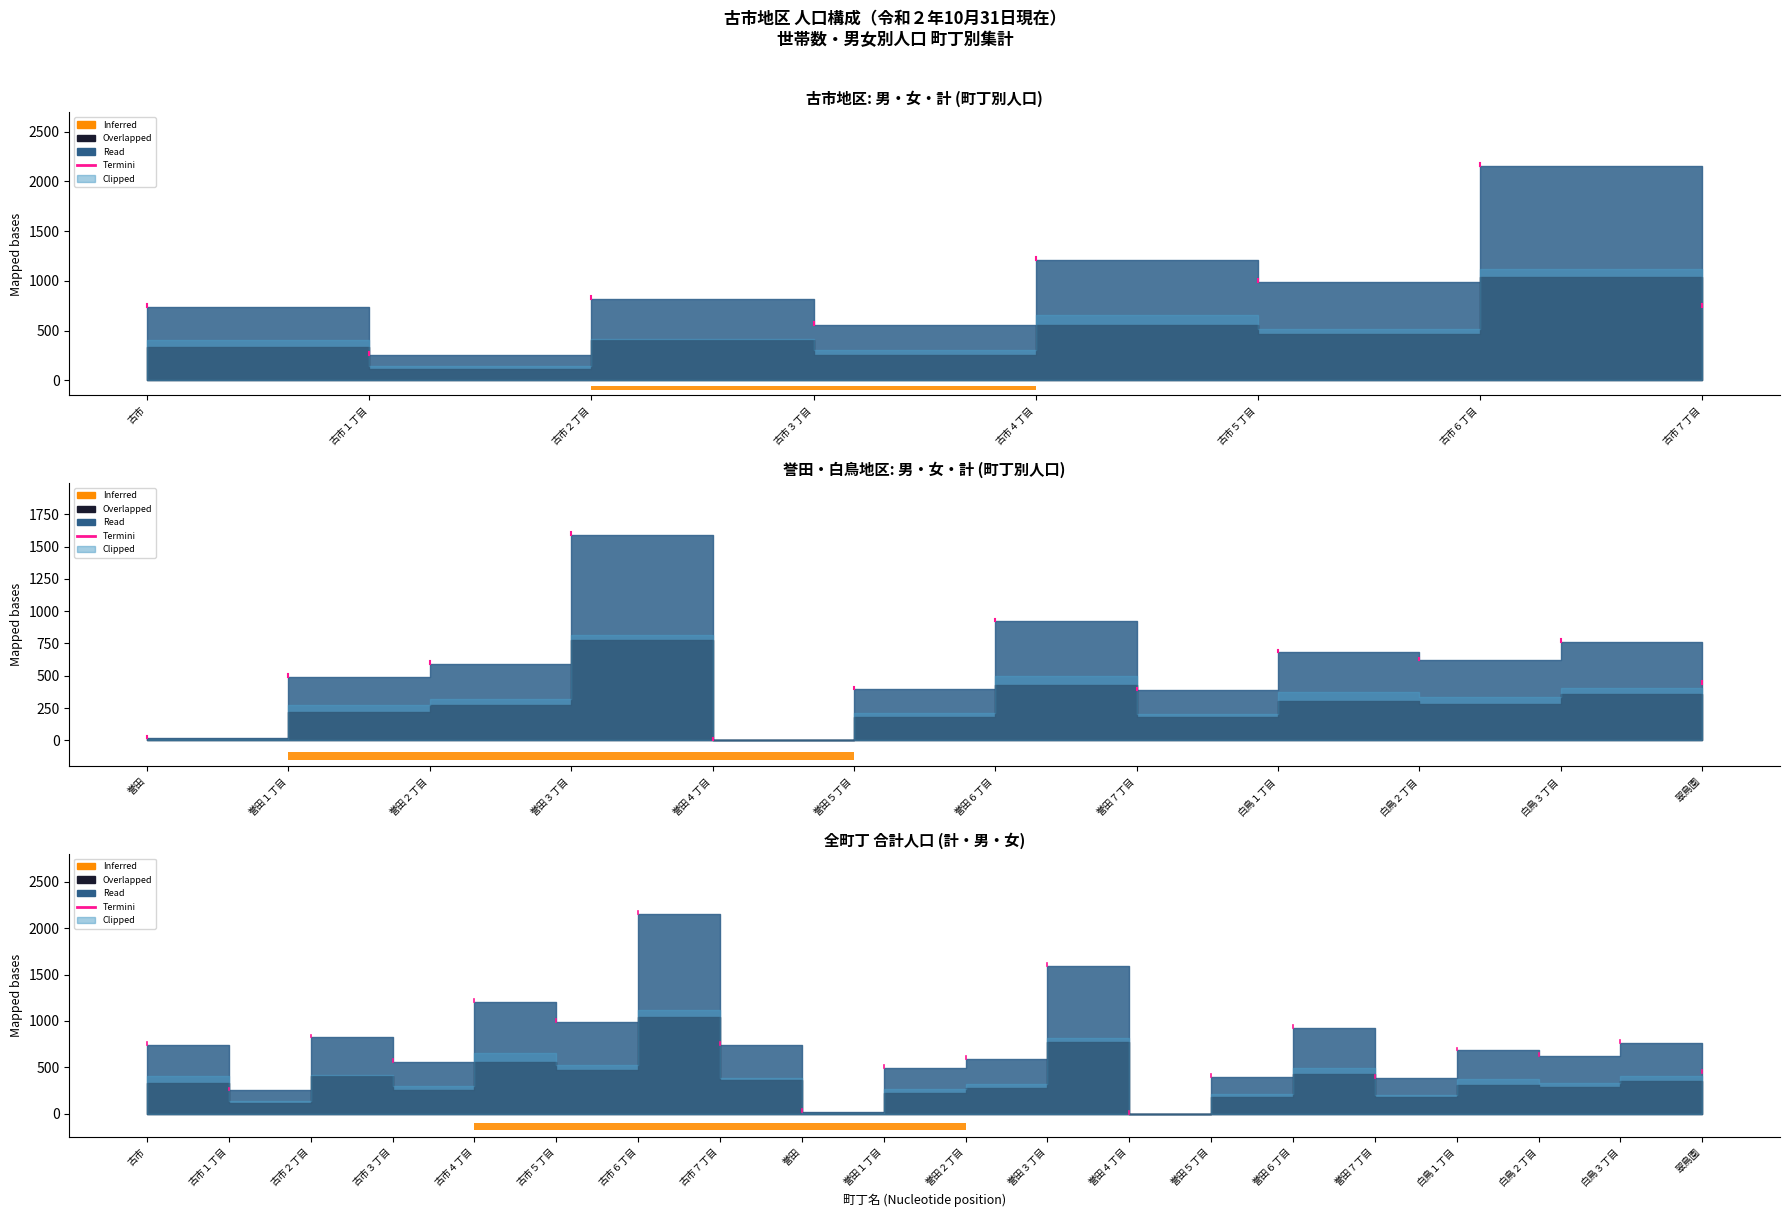

What is the highest value of the 女 series?

1116